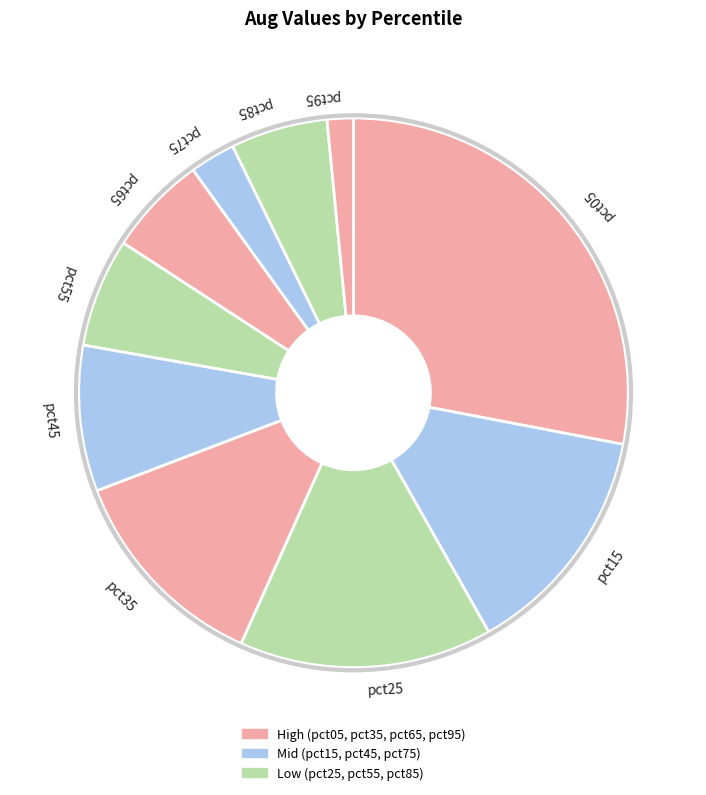

Between pct05 and pct65, which is larger?

pct05